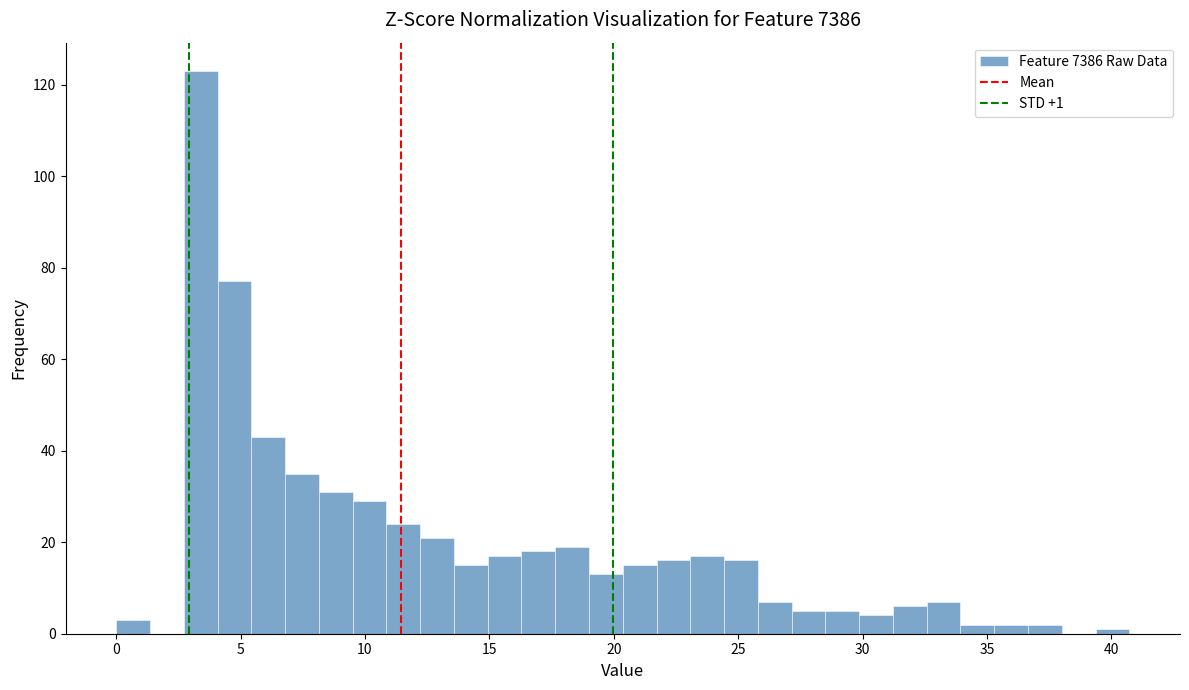

Read against the x-axis, roughly where is the centre of the tallest bar?

3.5